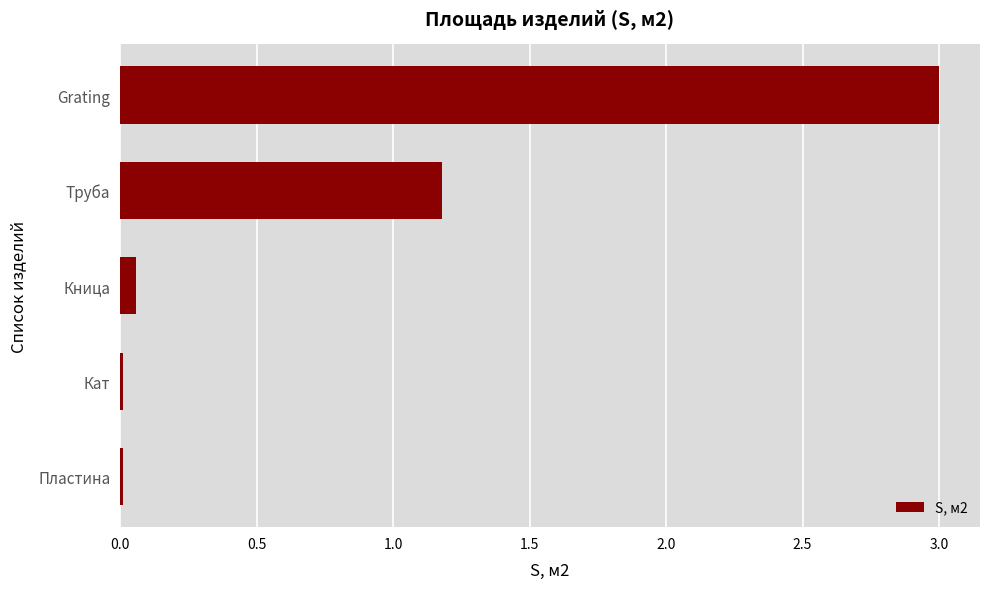

Are the bars horizontal?

Yes